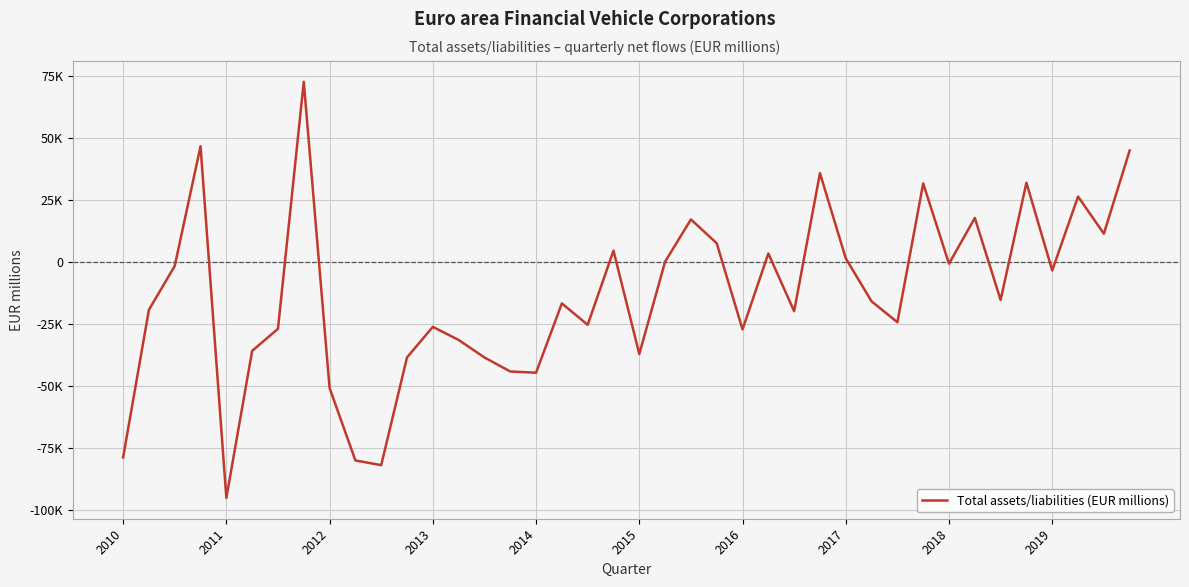

Is this an area chart (filled region under the line)?

No